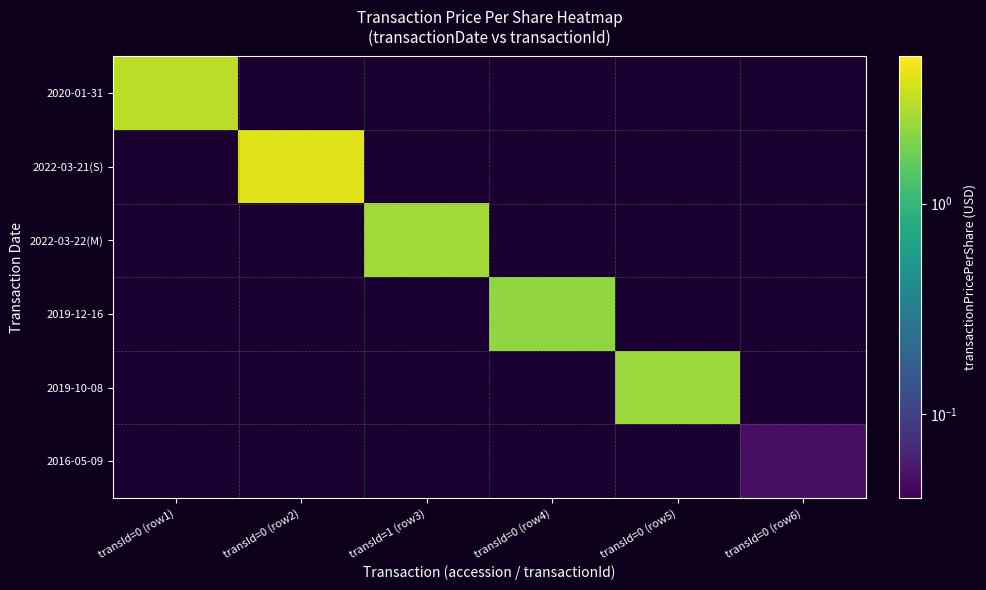

Count the number of data series in this chart.

6